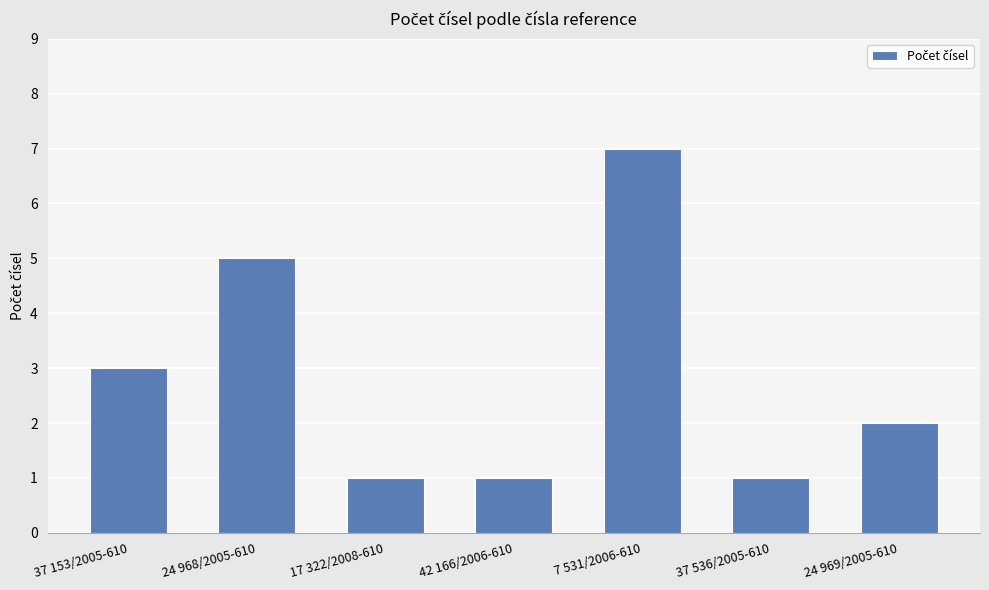

Reading left to right, transcribe all the data shown in this chart.

37 153/2005-610=3	24 968/2005-610=5	17 322/2008-610=1	42 166/2006-610=1	7 531/2006-610=7	37 536/2005-610=1	24 969/2005-610=2